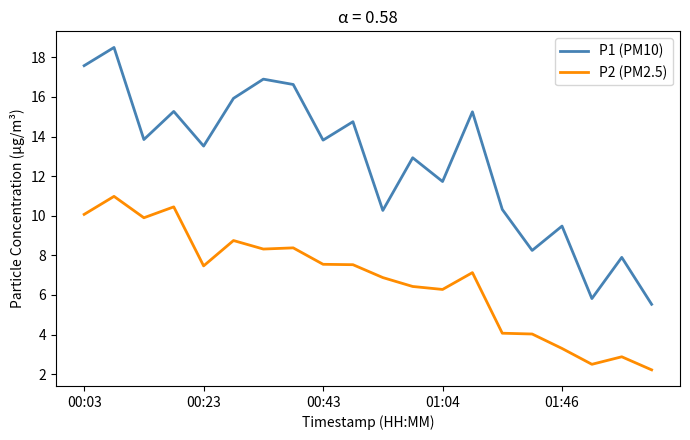

What is the greatest value displayed?

18.5